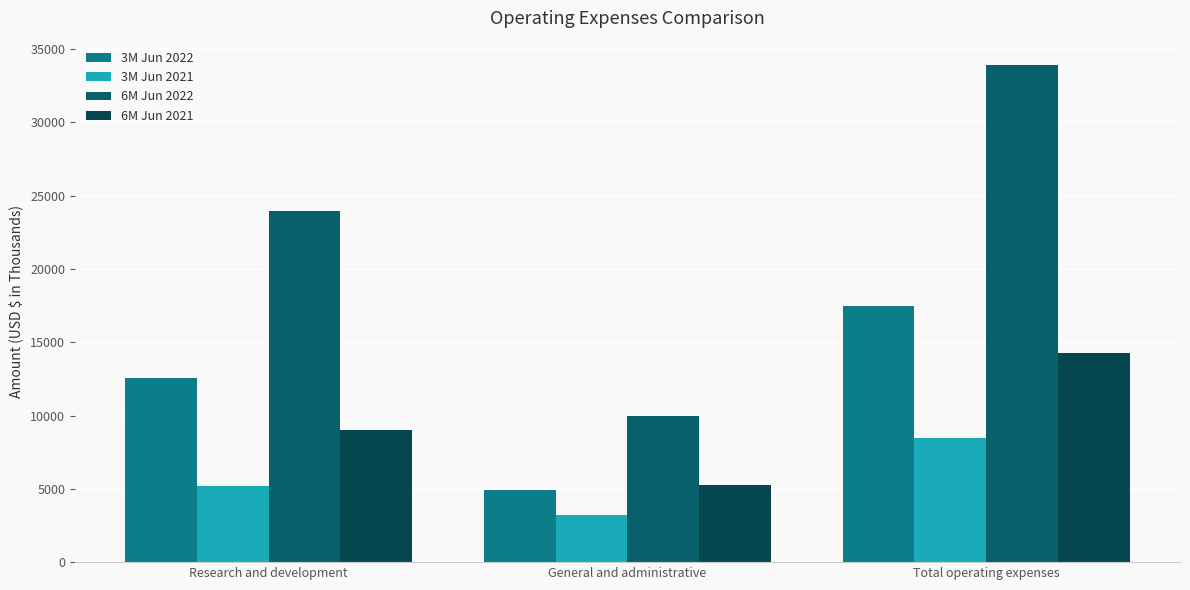

Are the bars grouped side by side (vs. stacked)?

Yes